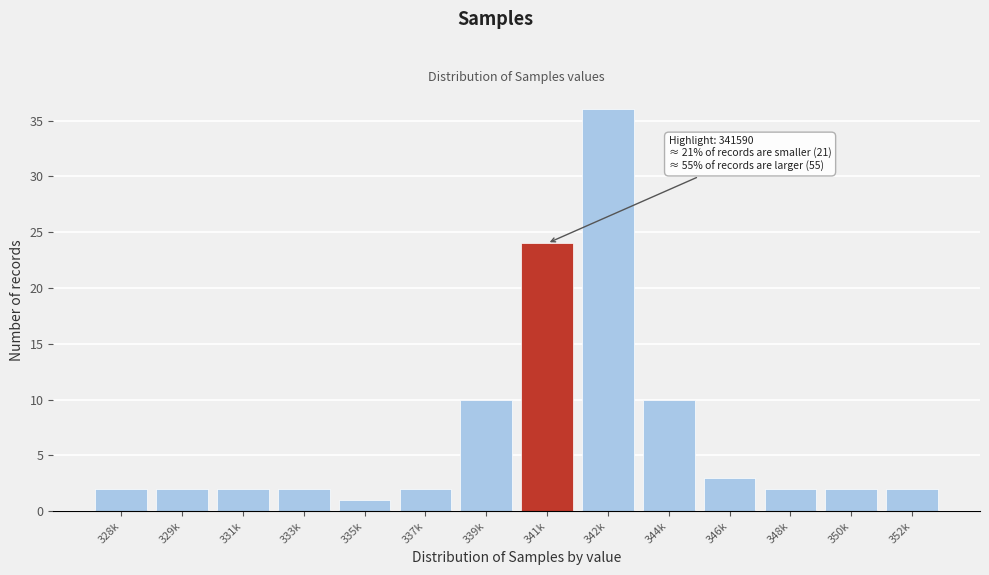

Reading right to left, list all the values displayed in this chart.

2	2	2	3	10	36	24	10	2	1	2	2	2	2